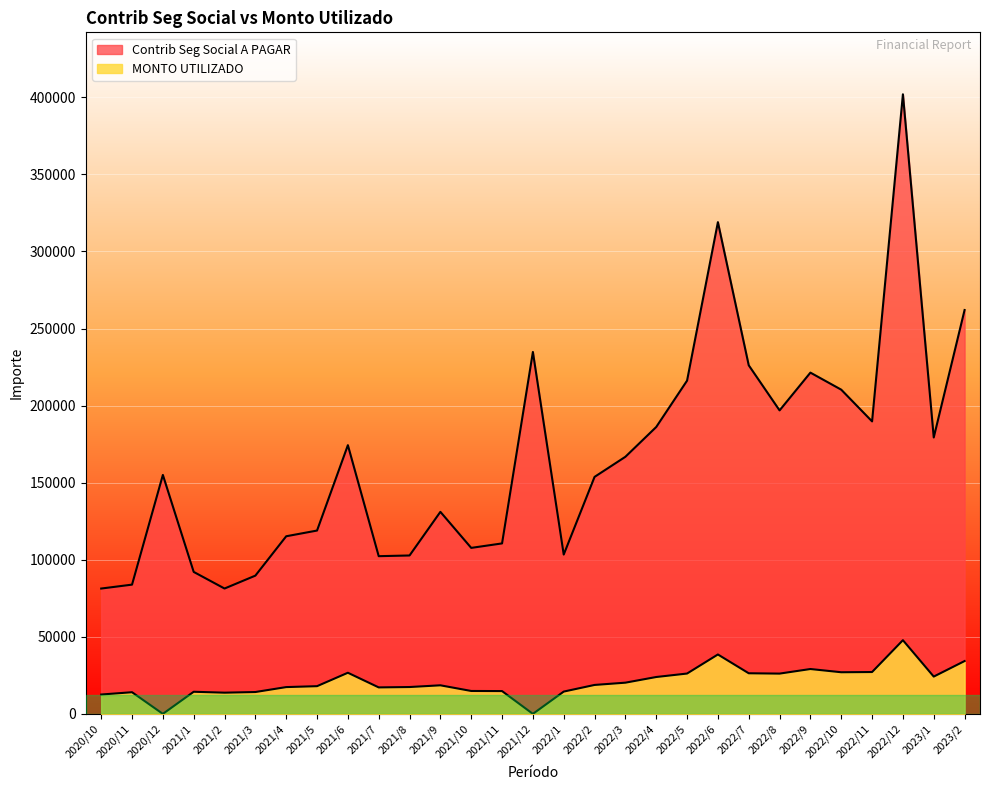

The value of MONTO UTILIZADO at 2022/9 is 11554.2. True or false?

False